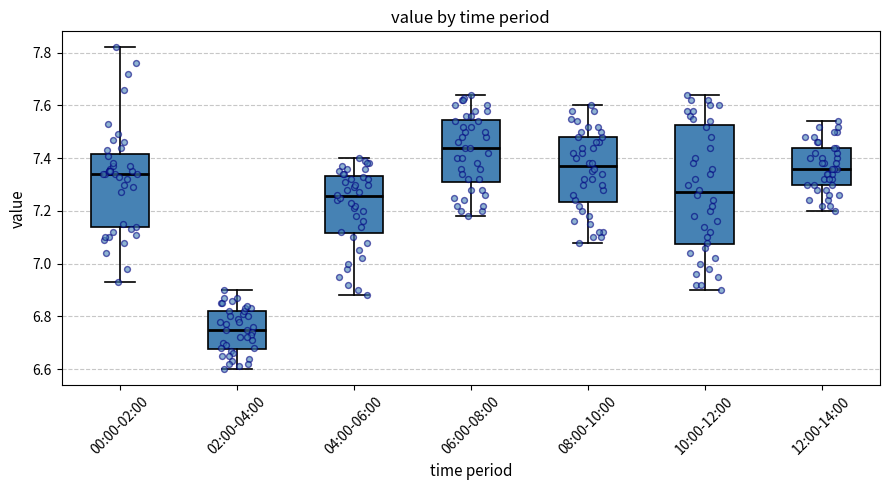

Which box's median line is the highest?

06:00-08:00